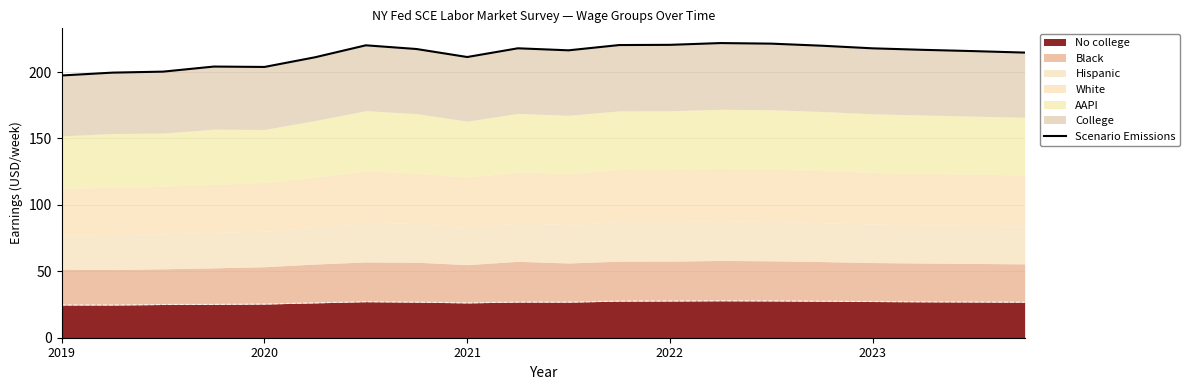

Is it true that the value at 17 is 216.7?

True